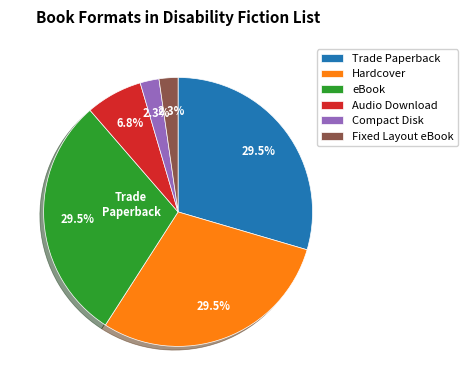

How many slices are in this pie chart?

6